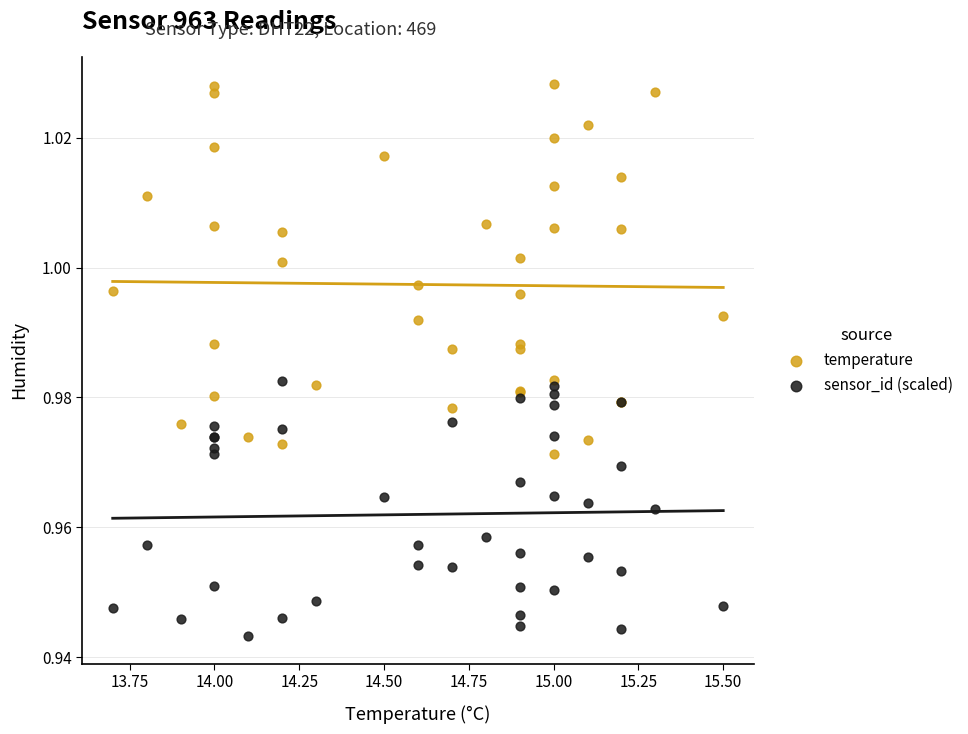

Which series reaches the maximum Y coordinate?

temperature